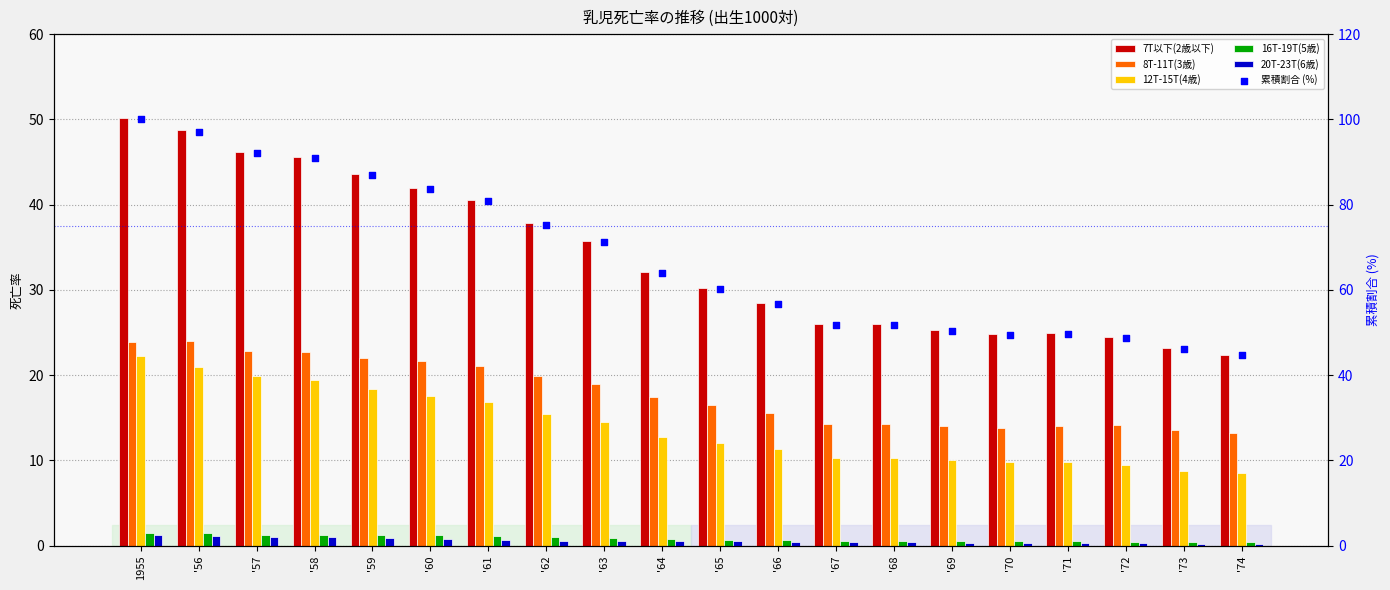

At how many categories does at least one series exceed 28?

20